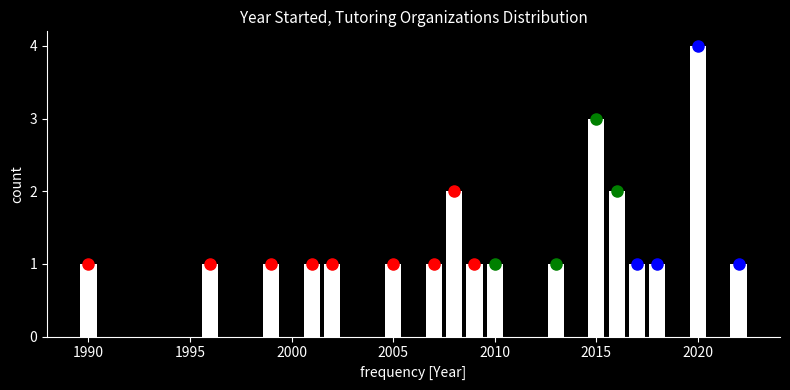

Around what value on the x-axis is the tallest bar? Give the approximate position of its centre, as read against the axis.

2020.0